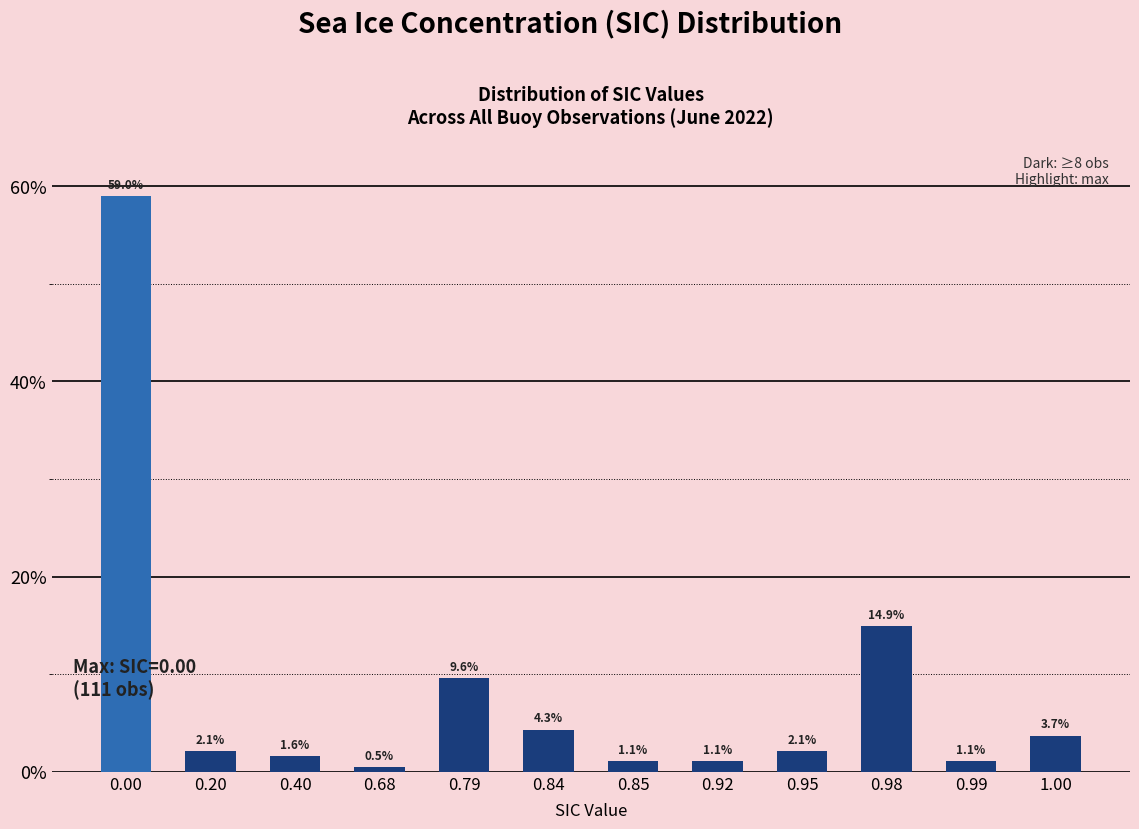

What is the minimum value shown in the chart?

0.5